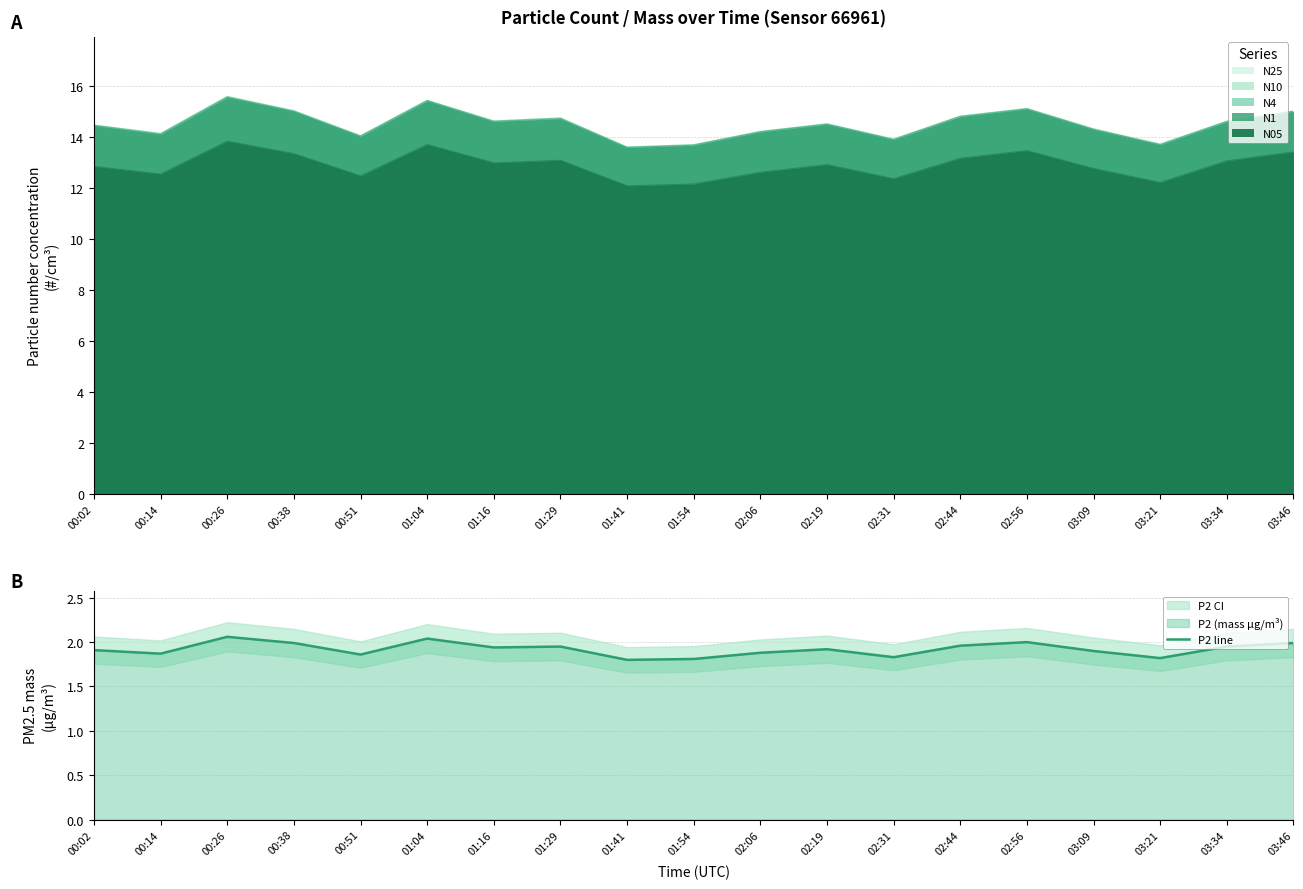

Does the chart display data point markers on the line(s)?

No